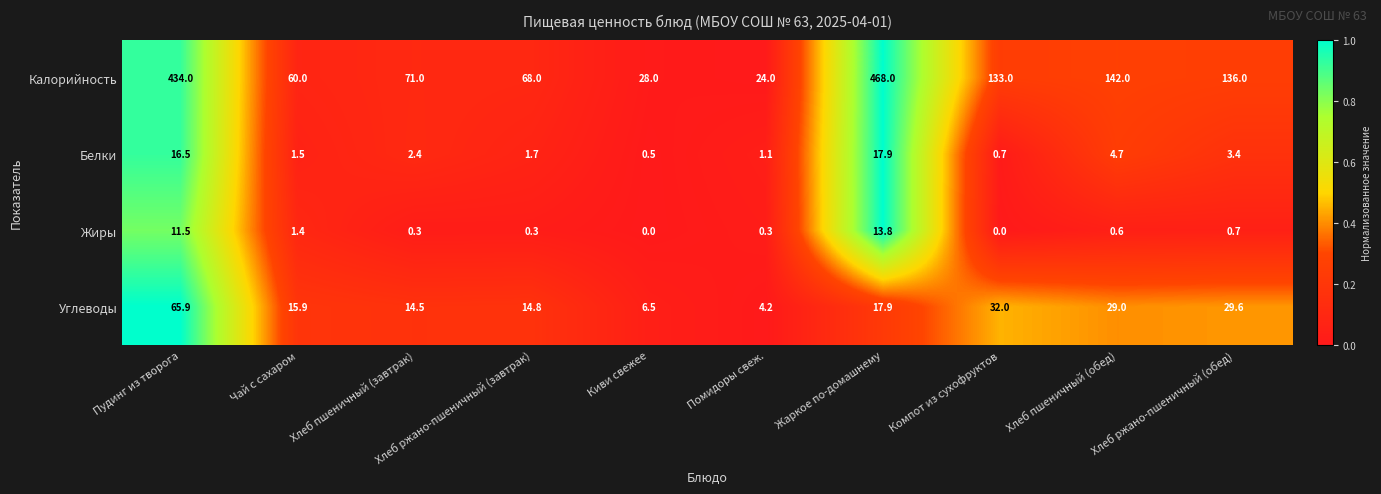

Rank the categories by Углеводы value from lowest to highest.

Помидоры свеж., Киви свежее, Хлеб пшеничный (завтрак), Хлеб ржано-пшеничный (завтрак), Чай с сахаром, Жаркое по-домашнему, Хлеб пшеничный (обед), Хлеб ржано-пшеничный (обед), Компот из сухофруктов, Пудинг из творога